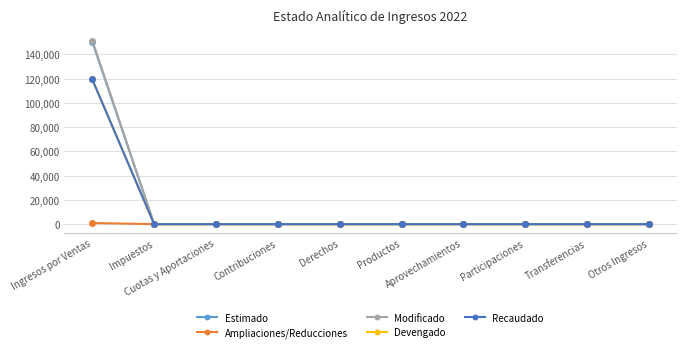

True or false: Recaudado and Modificado intersect in this chart.

False